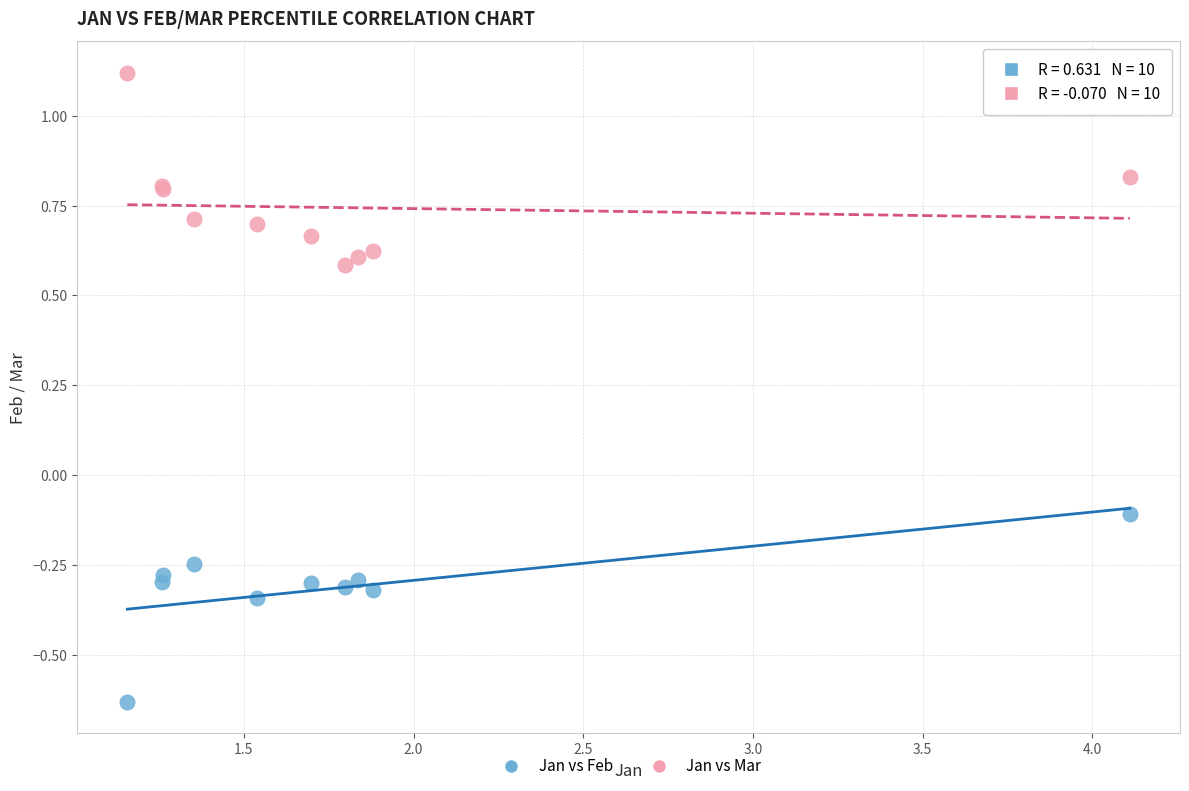

Which series contains the highest Y value?

Jan vs Mar